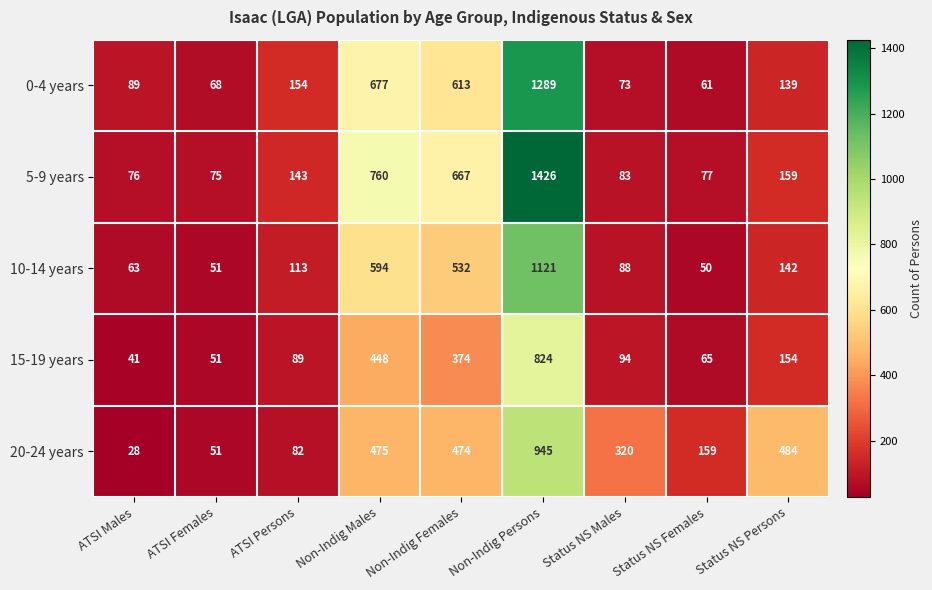

Where does the 0-4 years series first go above 139?

ATSI Persons